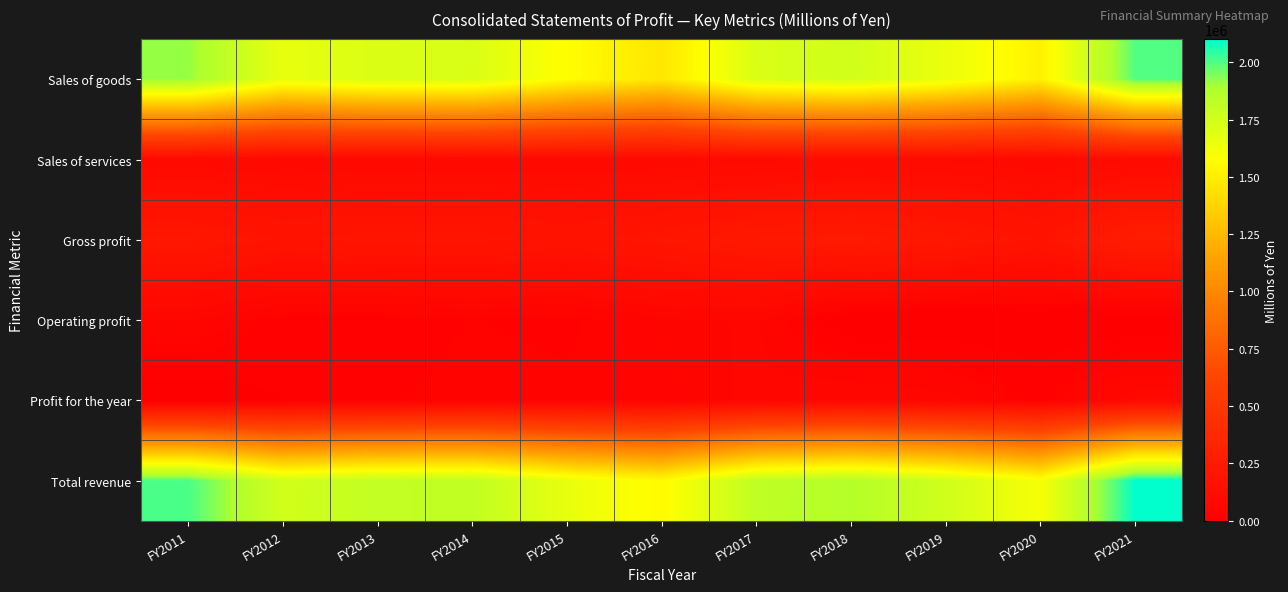

Reading left to right, transcribe all the data shown in this chart.

Sales of goods: FY2011=1915992	FY2012=1659233	FY2013=1714176	FY2014=1718165	FY2015=1566839	FY2016=1463536	FY2017=1716670	FY2018=1749319	FY2019=1651592	FY2020=1512727	FY2021=1998218
Sales of services: FY2011=90657	FY2012=88517	FY2013=88298	FY2014=91535	FY2015=91233	FY2016=91813	FY2017=99788	FY2018=106870	FY2019=103233	FY2020=89758	FY2021=102534
Gross profit: FY2011=217066	FY2012=187245	FY2013=198221	FY2014=197688	FY2015=180739	FY2016=200685	FY2017=232380	FY2018=240956	FY2019=220494	FY2020=188120	FY2021=271319
Operating profit: FY2011=57472	FY2012=25493	FY2013=23694	FY2014=33550	FY2015=29242	FY2016=51618	FY2017=59838	FY2018=0	FY2019=0	FY2020=0	FY2021=0
Profit for the year: FY2011=1722	FY2012=16993	FY2013=32083	FY2014=37650	FY2015=36486	FY2016=44075	FY2017=61694	FY2018=75219	FY2019=64573	FY2020=29417	FY2021=85471
Total revenue: FY2011=2006649	FY2012=1747750	FY2013=1803104	FY2014=1809701	FY2015=1658072	FY2016=1555349	FY2017=1816459	FY2018=1856190	FY2019=1754825	FY2020=1602485	FY2021=2100752